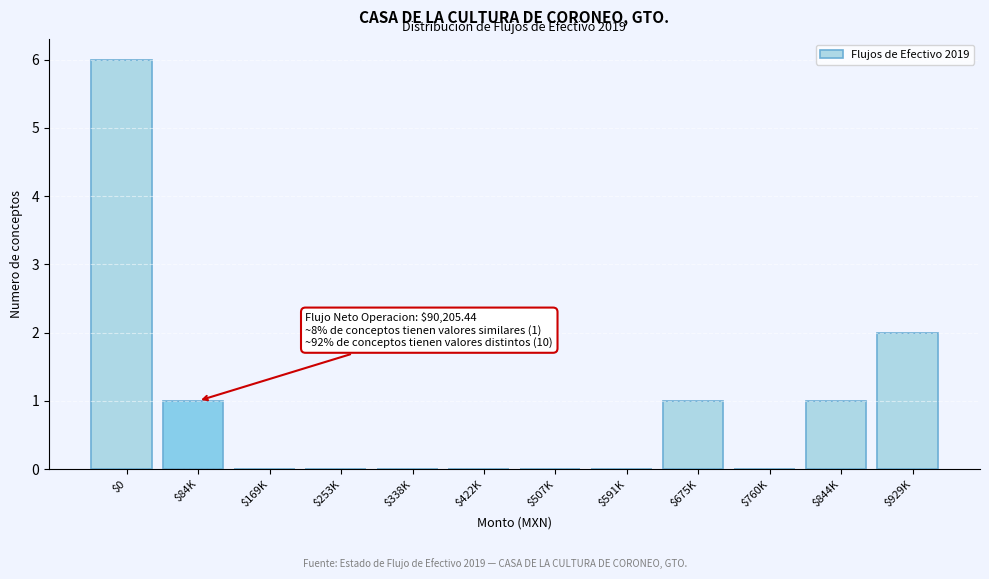

At which label is the value closest to 3?

$929K